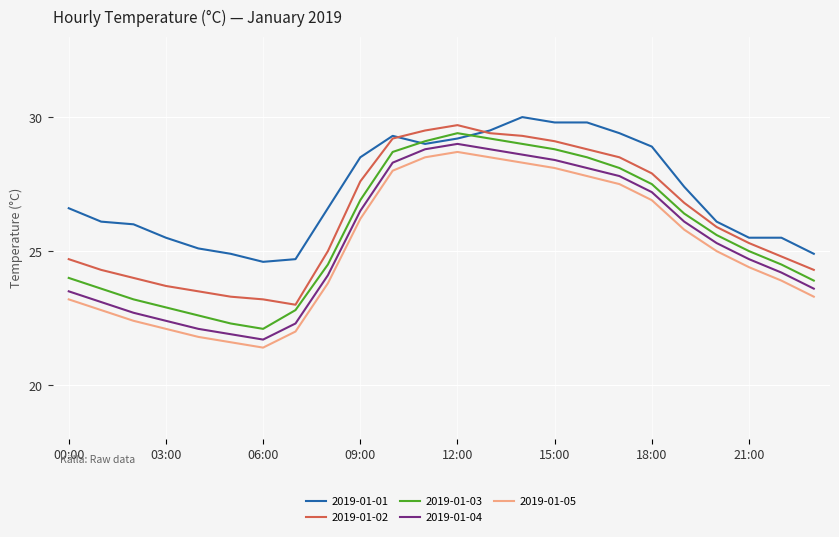

Which series has the largest total across all categories?

2019-01-01